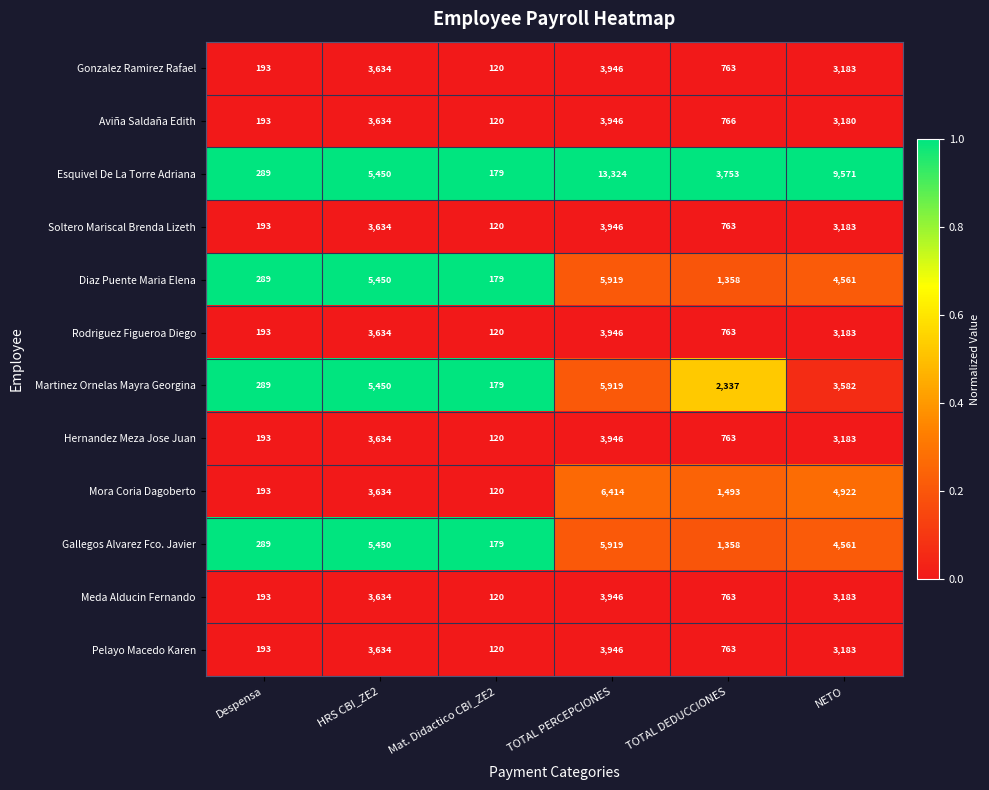

How many data points does each series have?

6